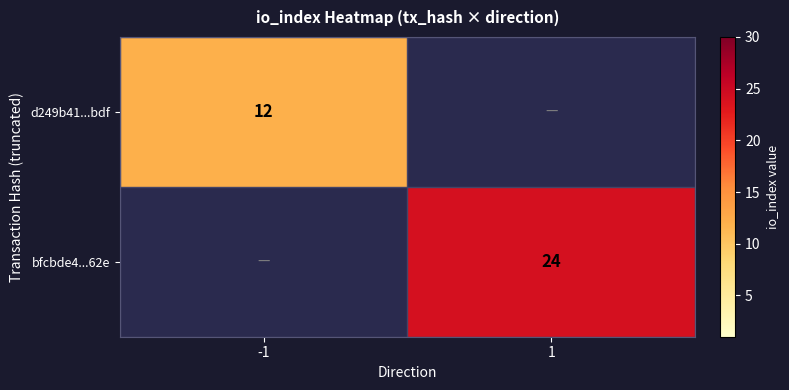

Which category has the highest value across all series?

1